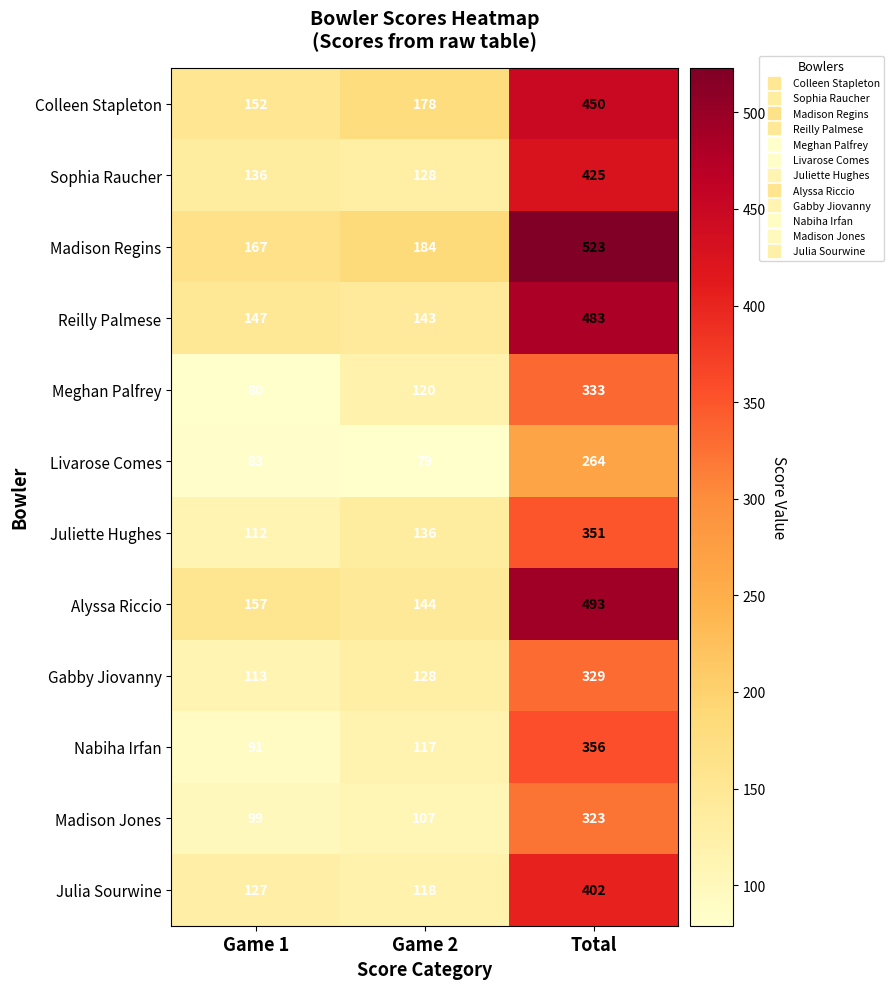

What is the average value of the Reilly Palmese series?

258